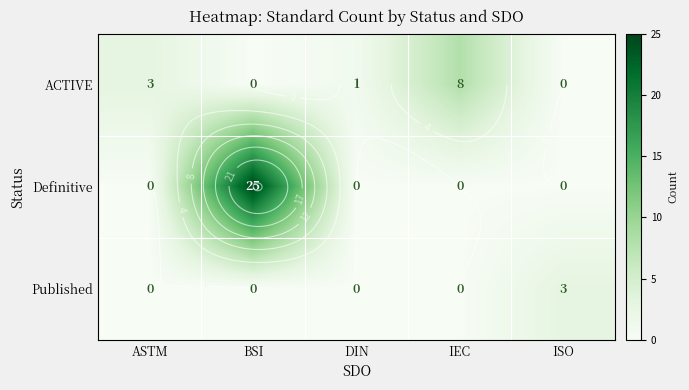

Rank the categories by Definitive value from lowest to highest.

ASTM, DIN, IEC, ISO, BSI